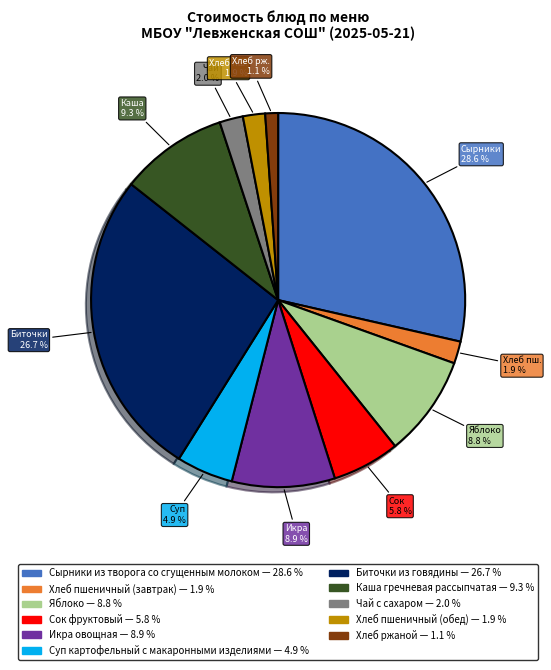

Which slice is the largest?

Сырники из творога со сгущенным молоком